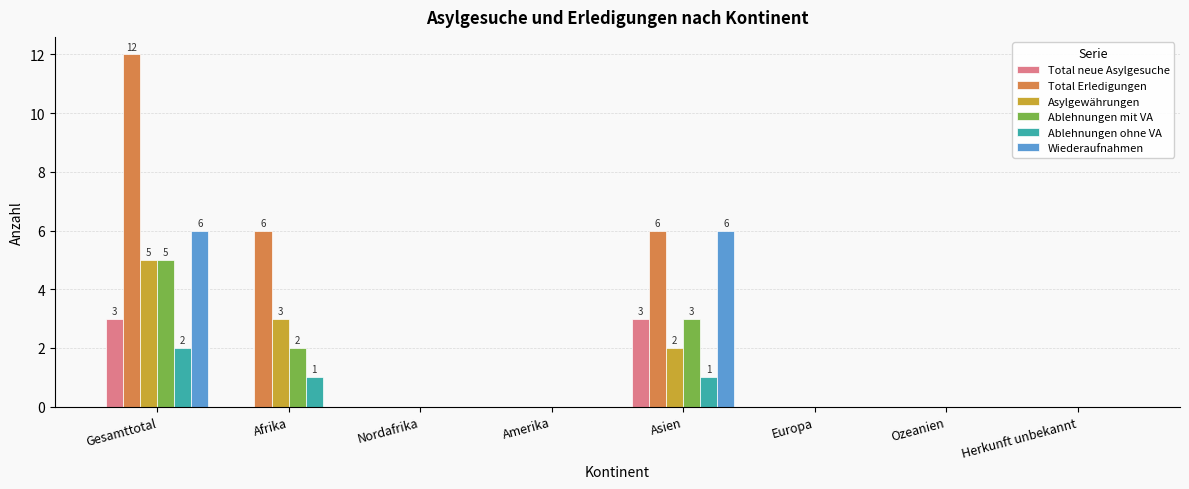

Is the value of Wiederaufnahmen at Asien greater than the value of Ablehnungen mit VA at Nordafrika?

Yes